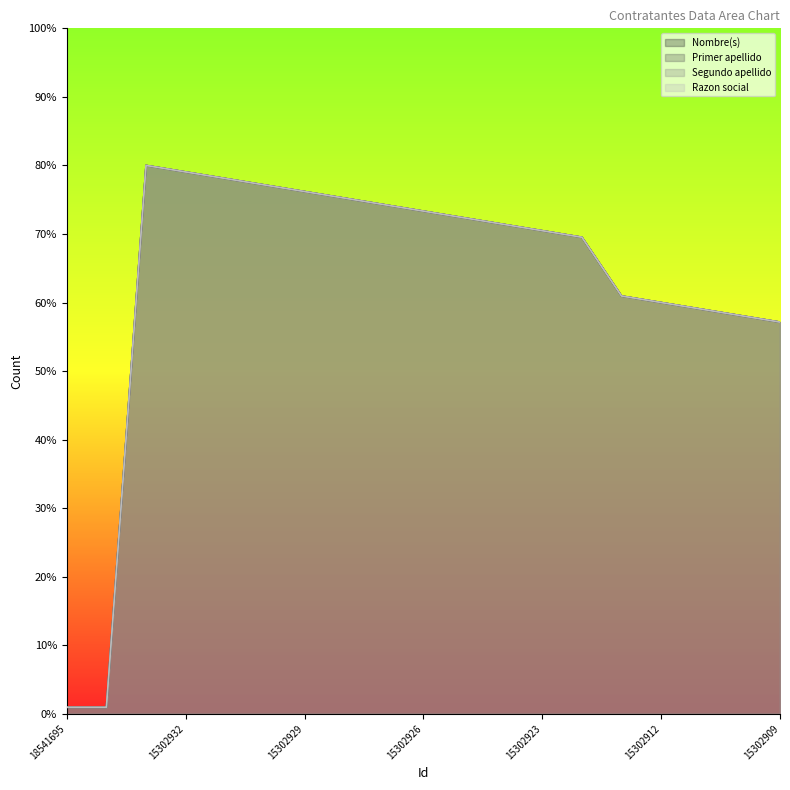

What is the approximate value of Primer apellido at 18541695?

1.0